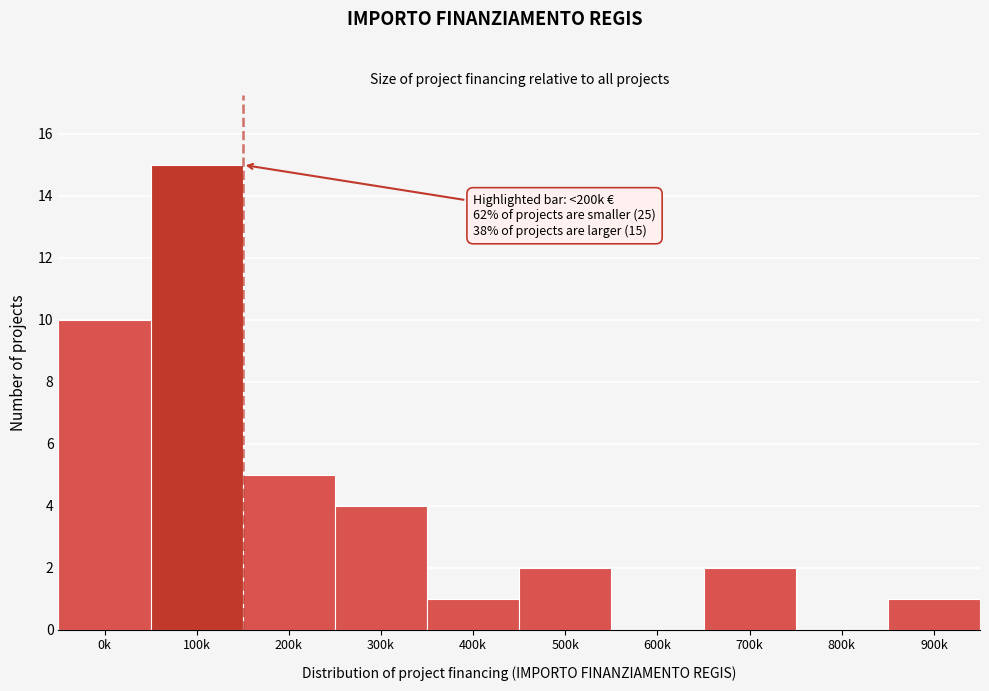

Reading left to right, list all the values displayed in this chart.

0k=10	100k=15	200k=5	300k=4	400k=1	500k=2	600k=0	700k=2	800k=0	900k=1